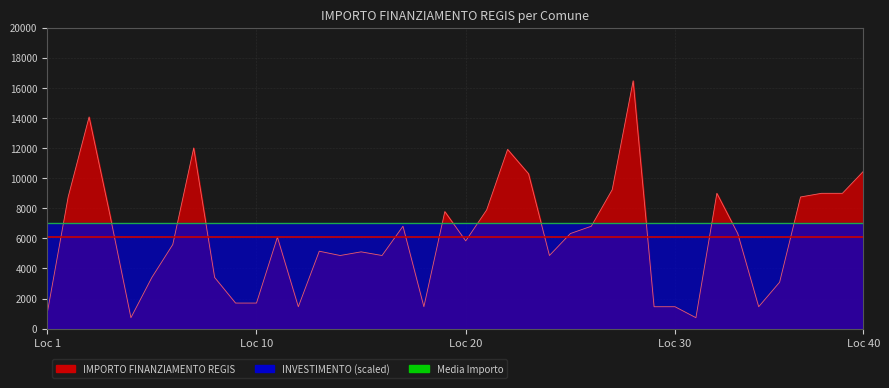

What is the sum of all values?

243716